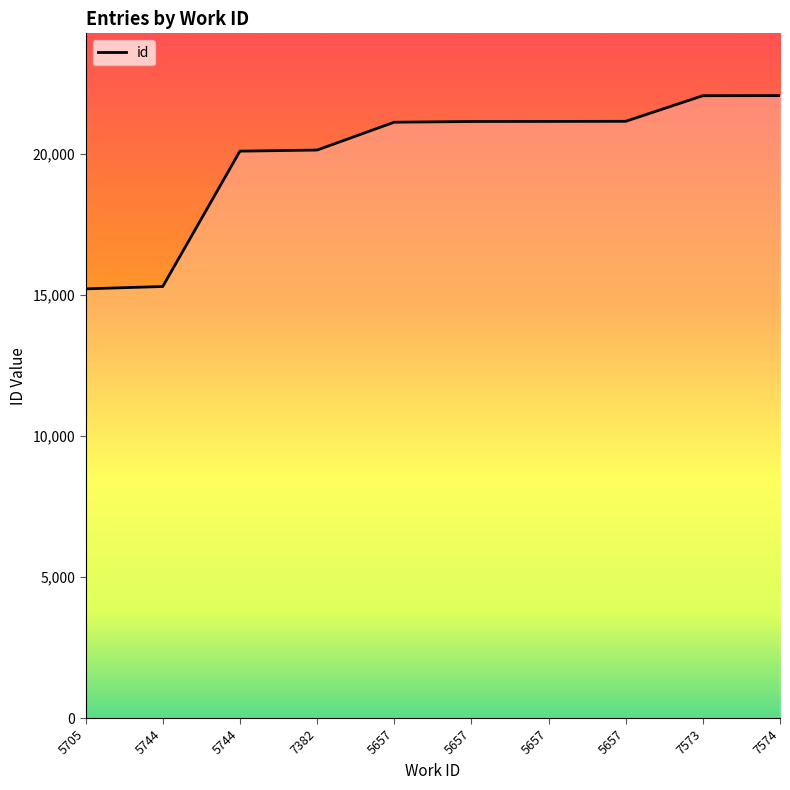

What is the sum of all values?

199512